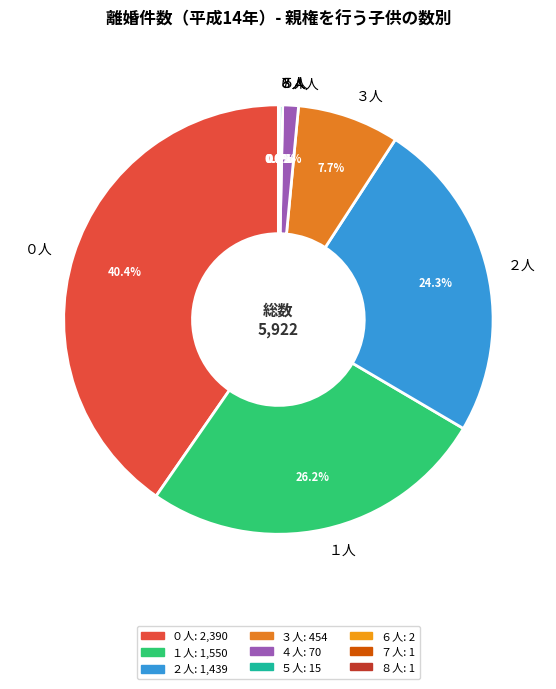

Combined, do １人 and ４人 account for over 50%?

No